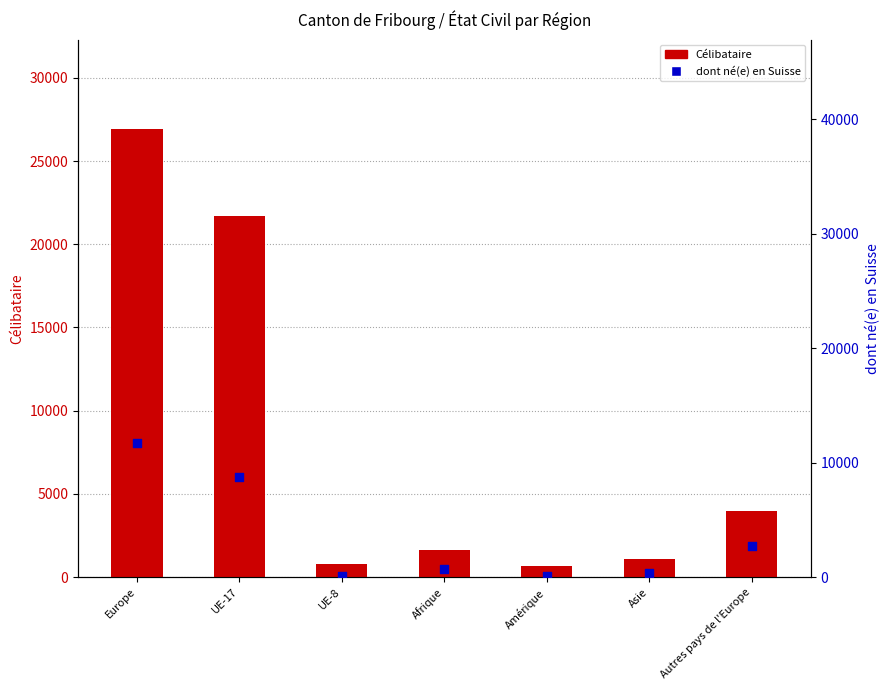

Which series has the largest total across all categories?

Célibataire